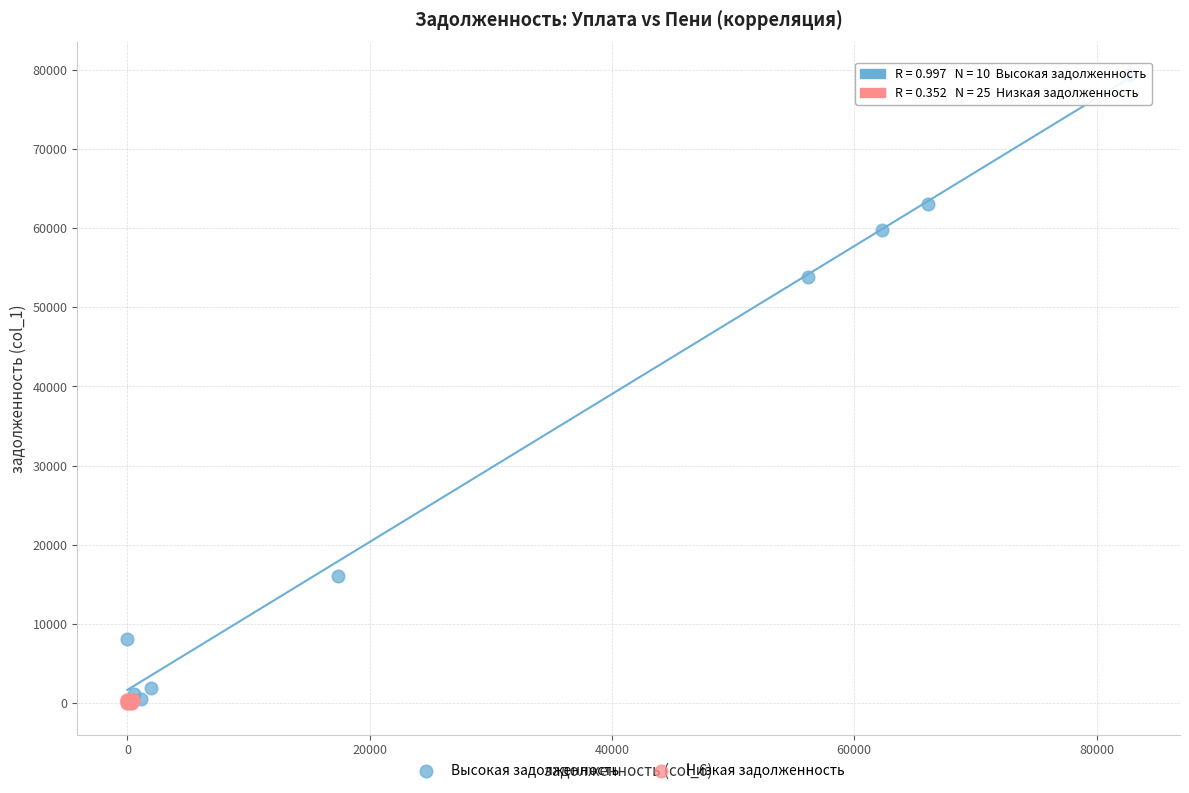

Which series has the widest spread of Y values?

Высокая задолженность